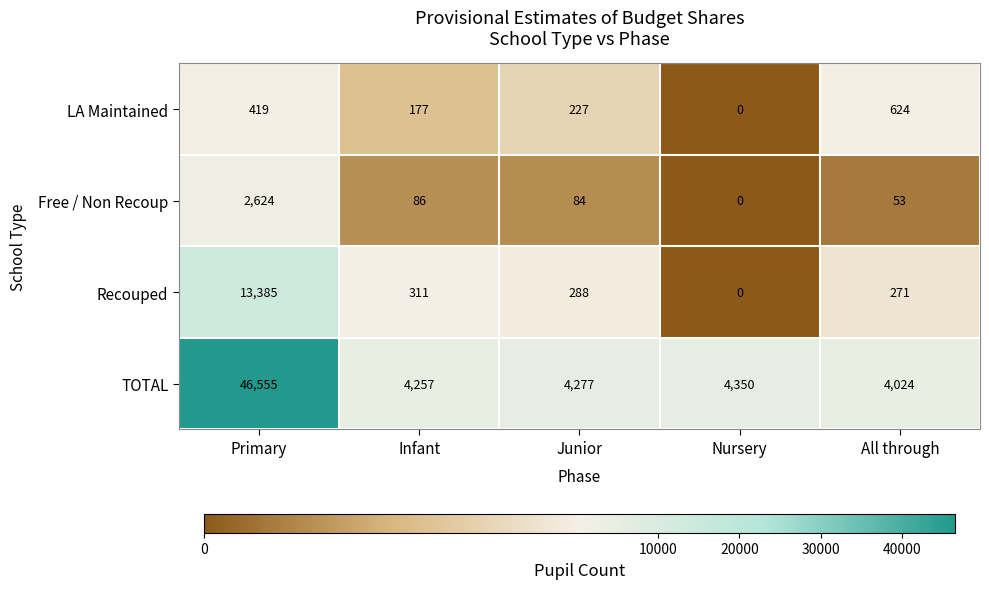

How many series are shown in this chart?

4